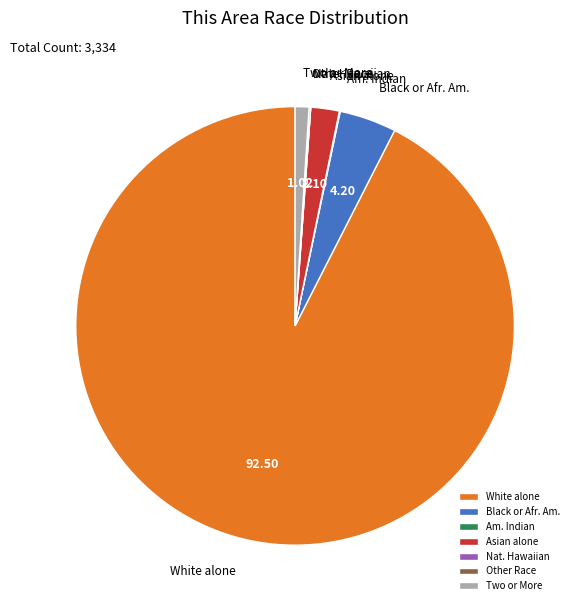

Which category accounts for the majority?

White alone